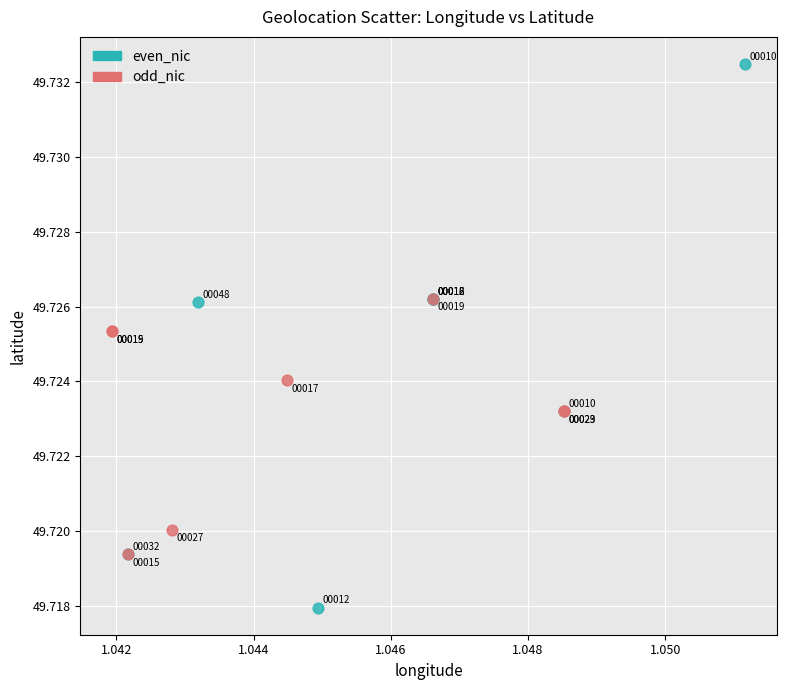

Which series contains the lowest Y value?

even_nic